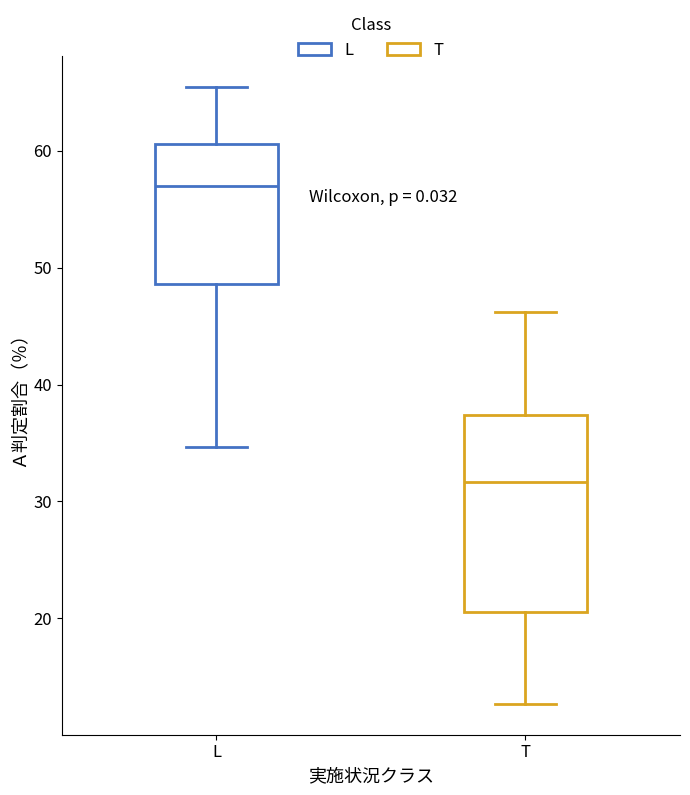

Reading left to right, read every box against the y-axis: the position of its median line, the range the box covers, and the ends of its whiskers. The values are not printed on the chart, so give them approximately, as read against the axis.

L: median 57, box 49 to 61, whiskers 35 to 65
T: median 32, box 21 to 37, whiskers 13 to 46